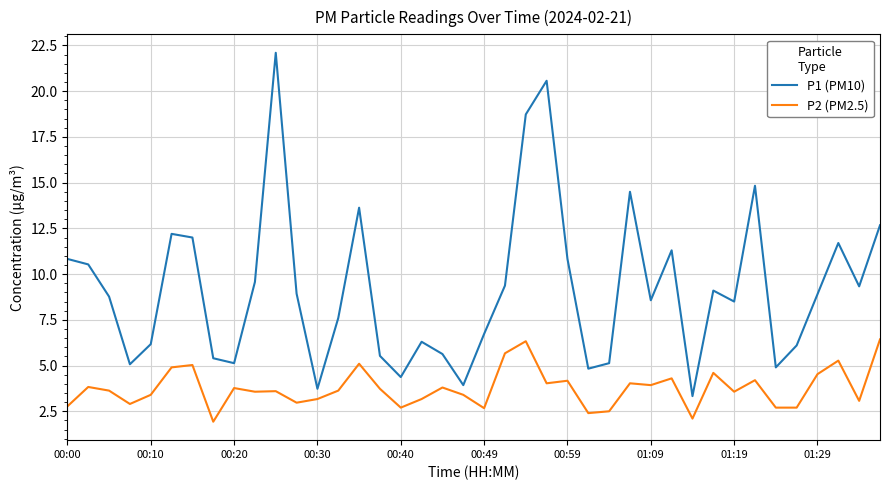

Which series has the largest total across all categories?

P1 (PM10)